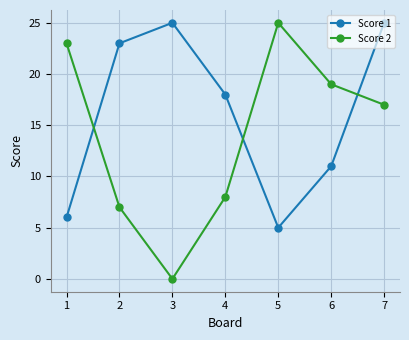

What are all the series names shown in the legend?

Score 1, Score 2